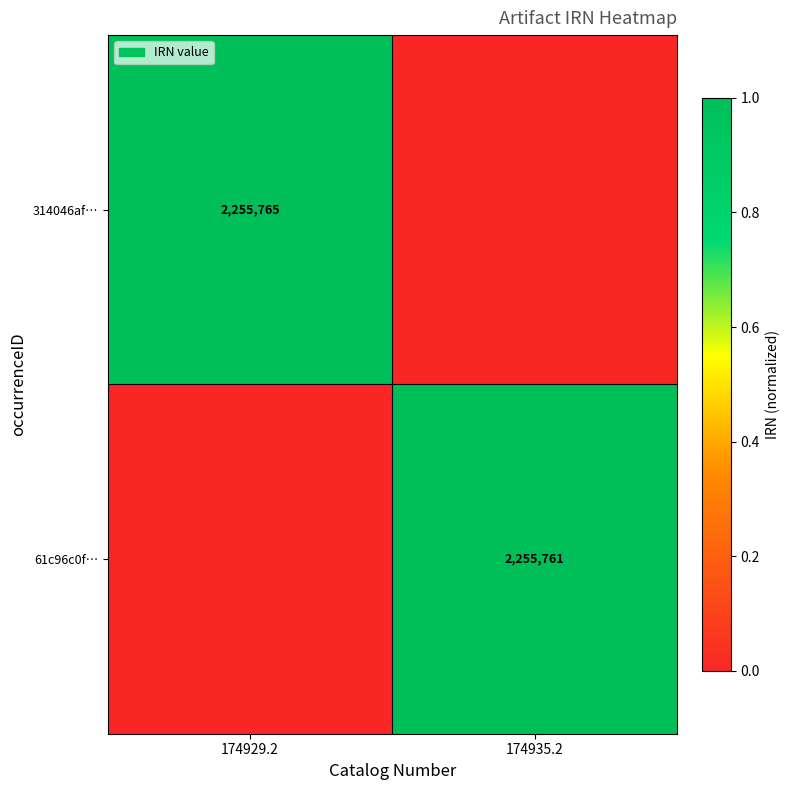

Is it true that 314046af… equals 725742 at 174929.2?

False